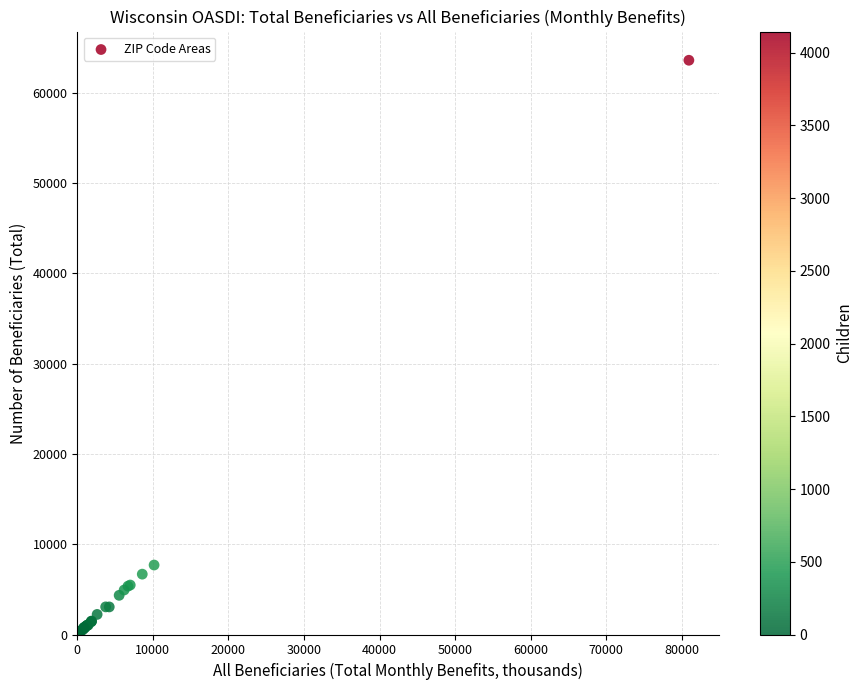

What Y value in the scatter plot is closest to 31812?

7695